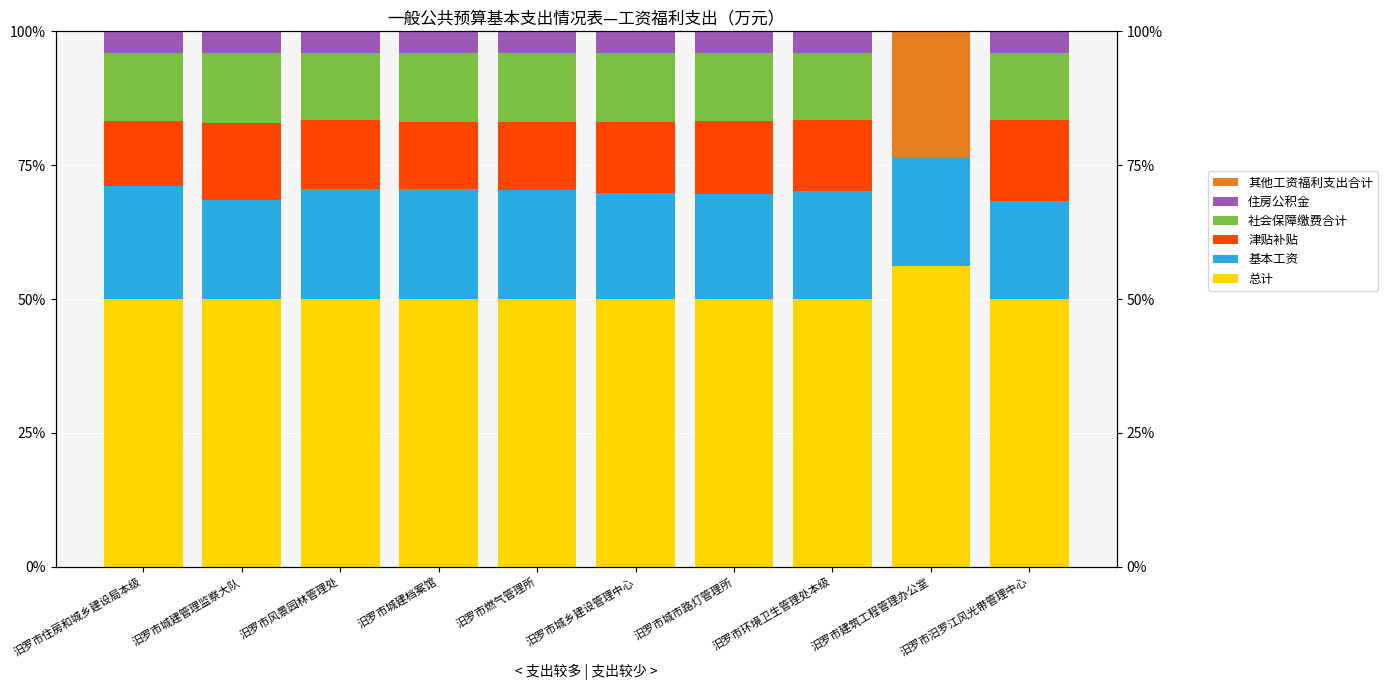

Between 汨罗市城建管理监察大队 and 汨罗市城乡建设管理中心, which series saw the biggest shift?

基本工资